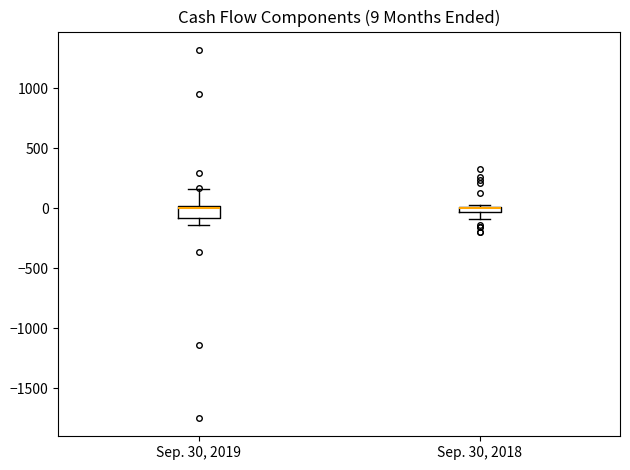

Which box is the tallest, from its lower edge to its upper edge?

Sep. 30, 2019